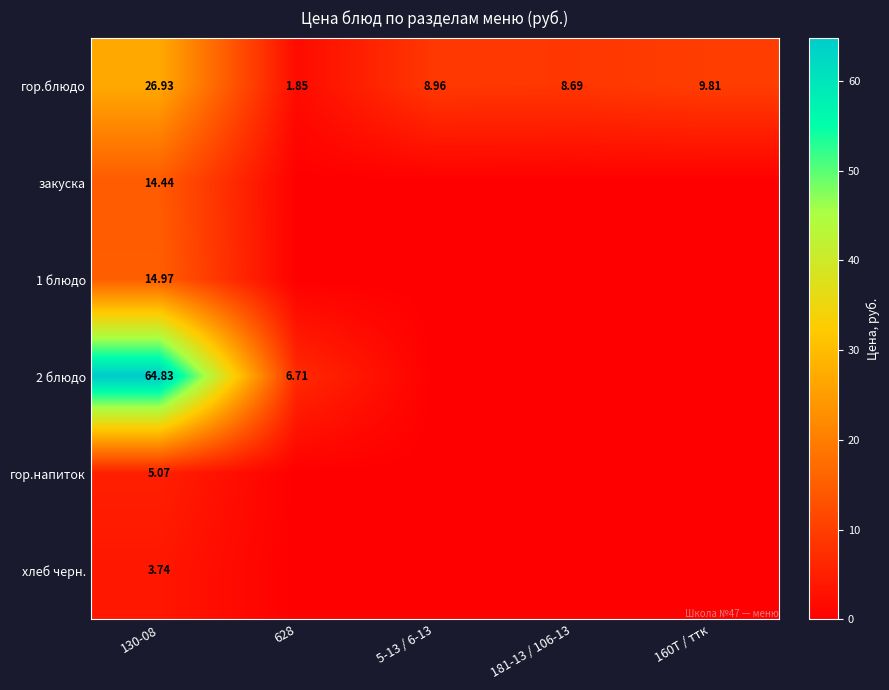

Which series has the largest total across all categories?

2 блюдо